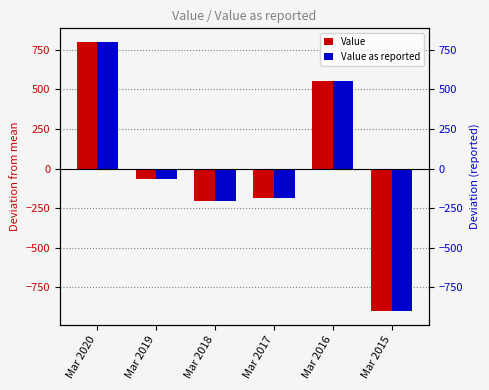

What is the value of the Value as reported bar at the 4th from the left?

-183.8